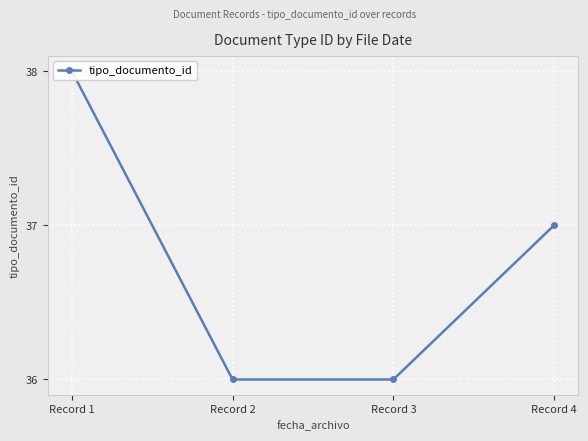

Reading right to left, transcribe all the data shown in this chart.

Record 4=37	Record 3=36	Record 2=36	Record 1=38